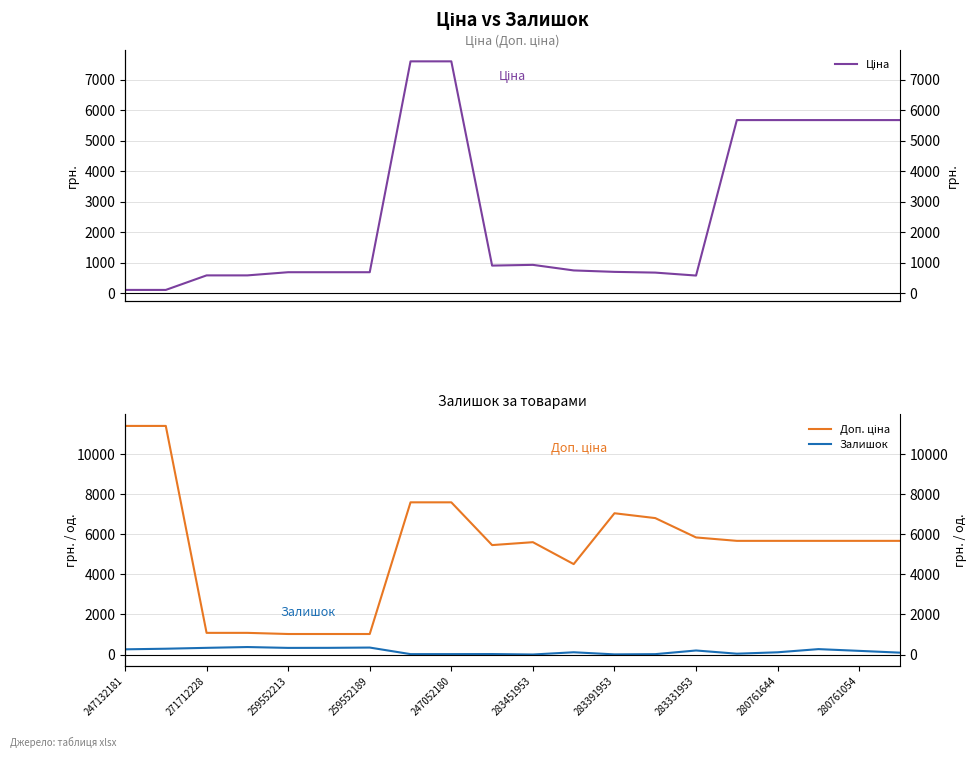

What is the highest value of the Доп. ціна series?

11410.0